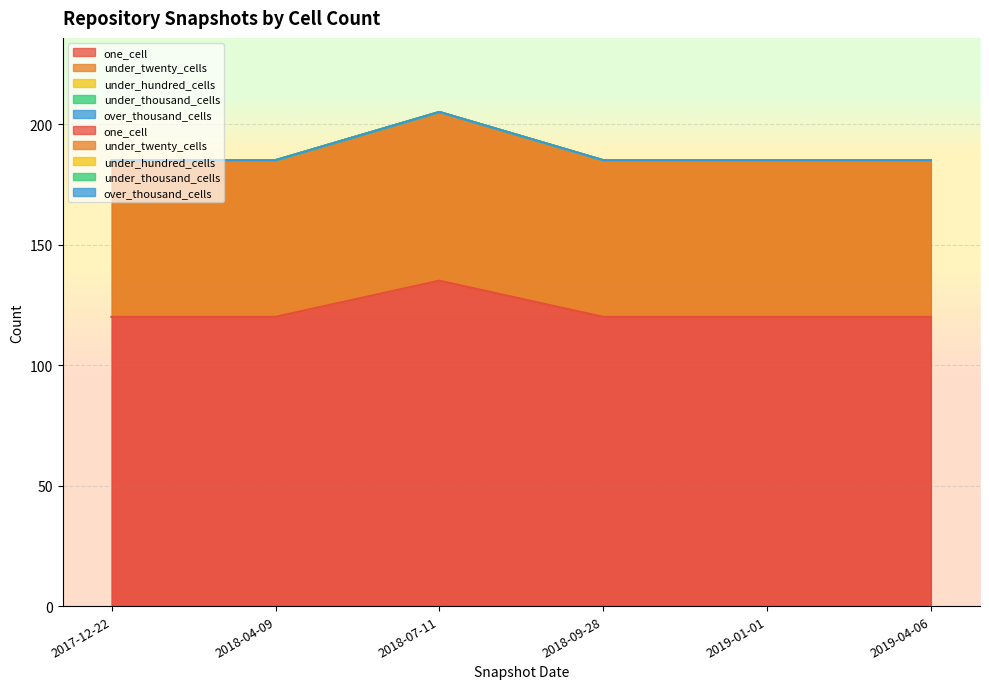

How many series are shown in this chart?

5